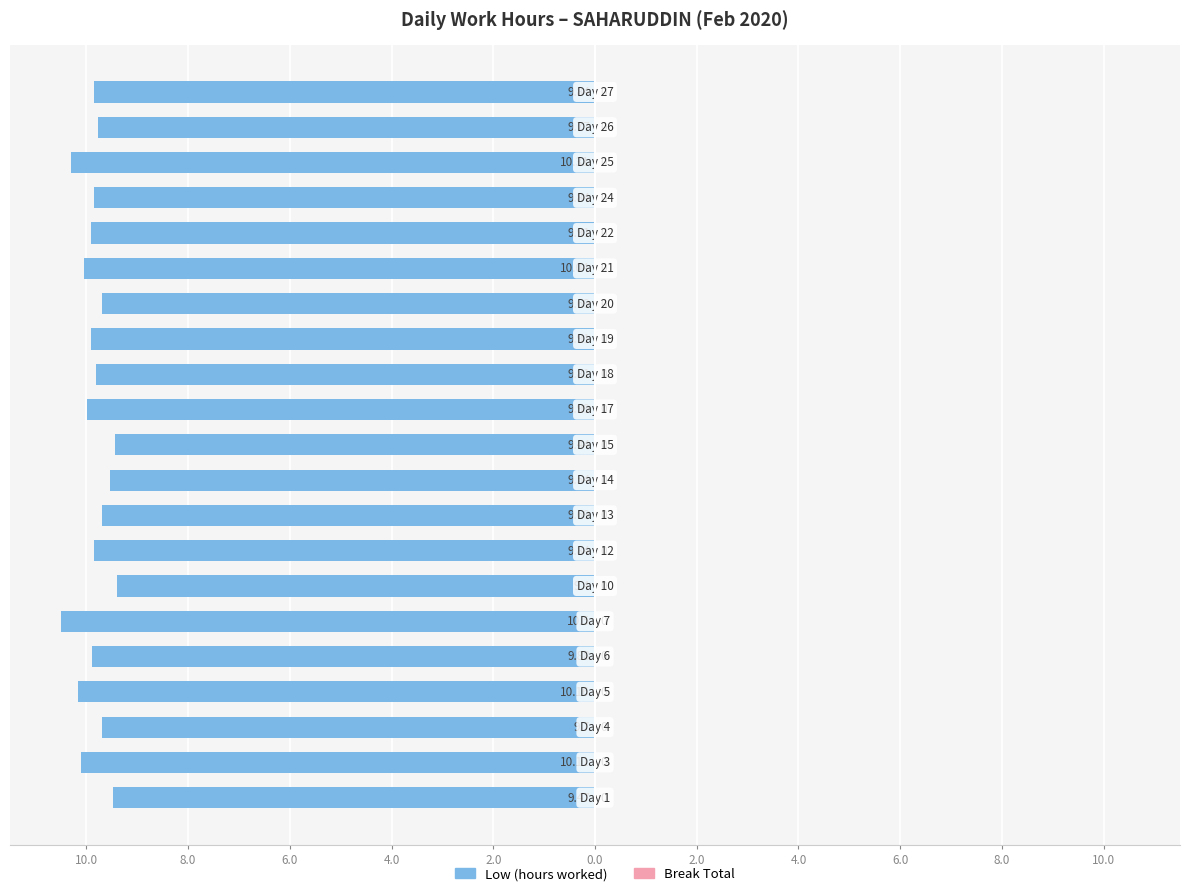

Are the bars horizontal?

Yes